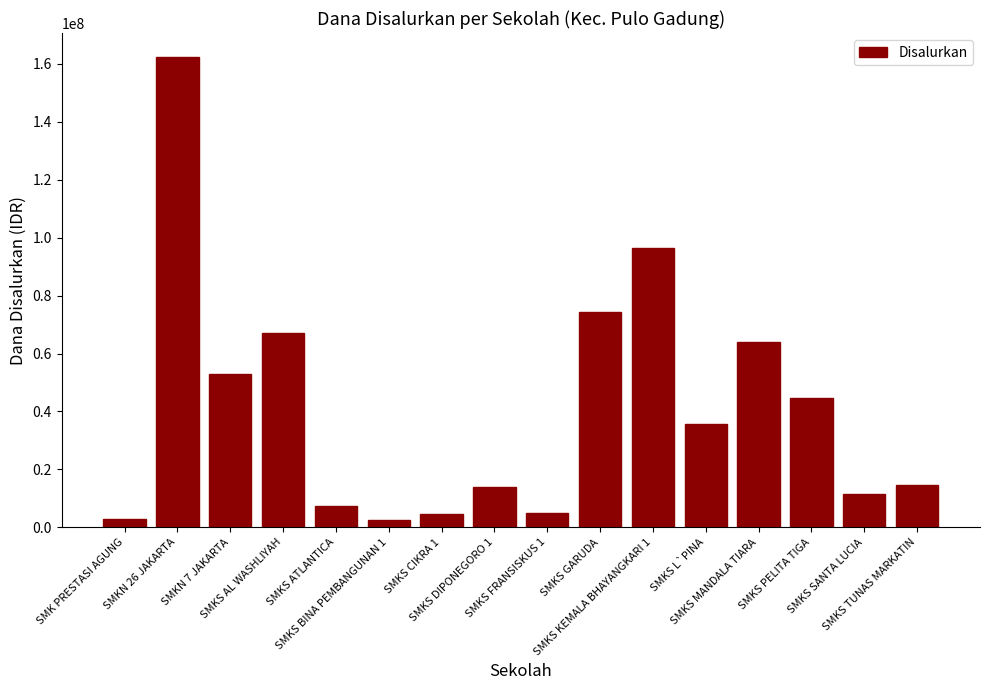

What is the value of the 9th bar from the left?

5000000